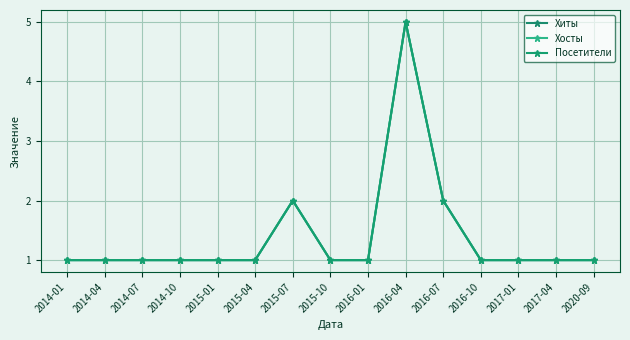

Is this an area chart (filled region under the line)?

No